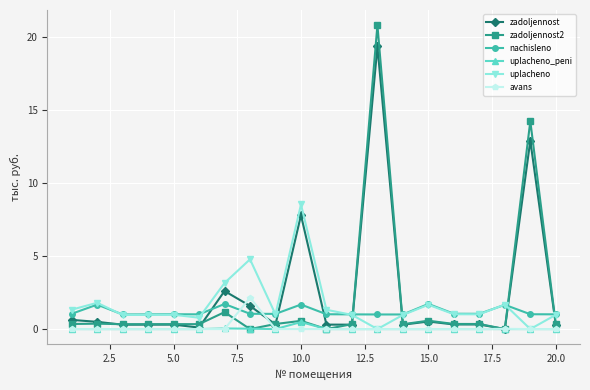

How many lines are shown in the chart?

6